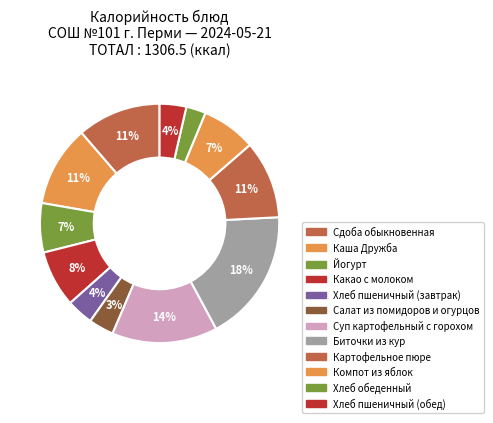

To the nearest percent, what is the difference between the largest and smallest slice percentages?

15%